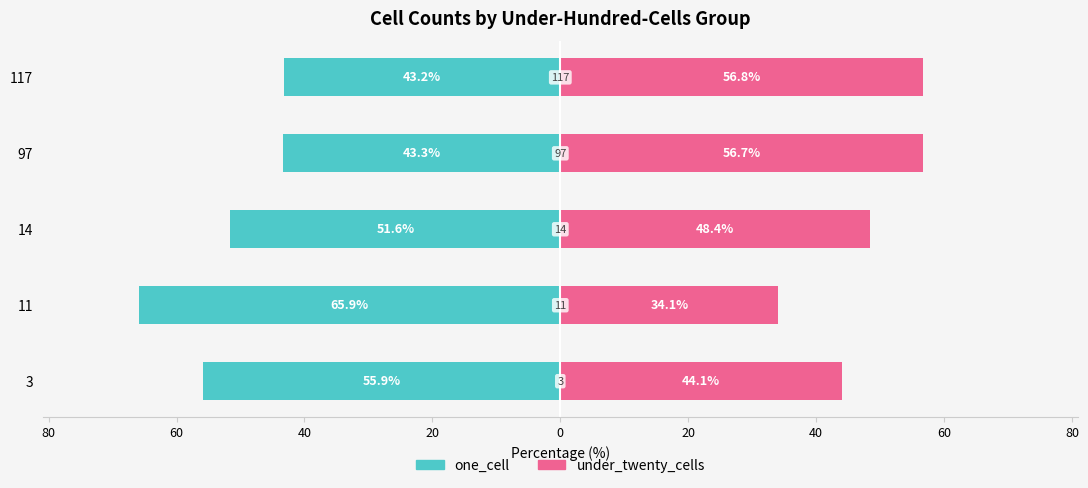

What is the maximum value for one_cell?

-43.2